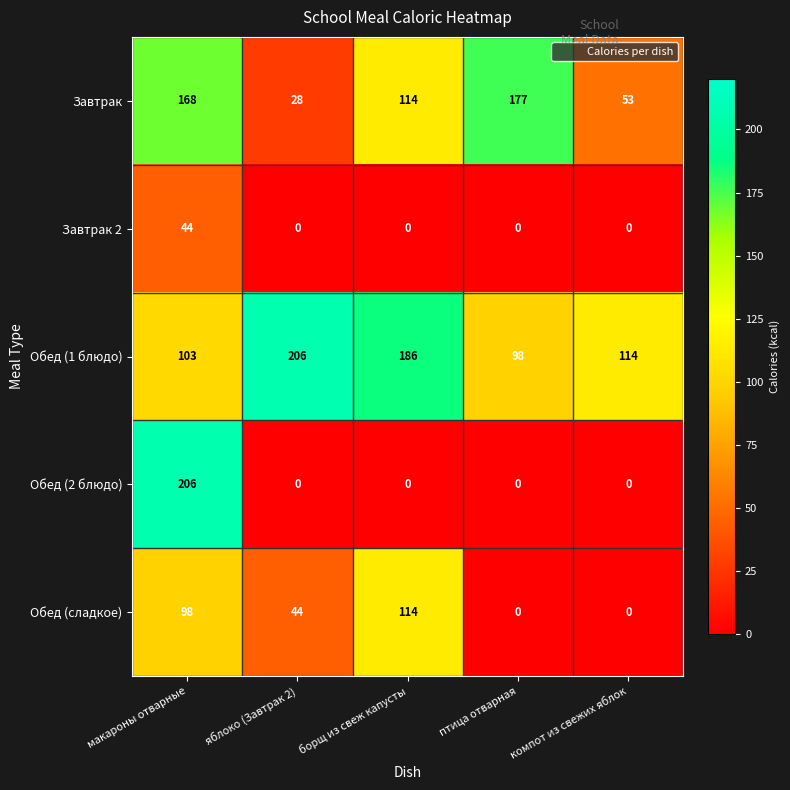

What is the average value of the Обед (2 блюдо) series?

41